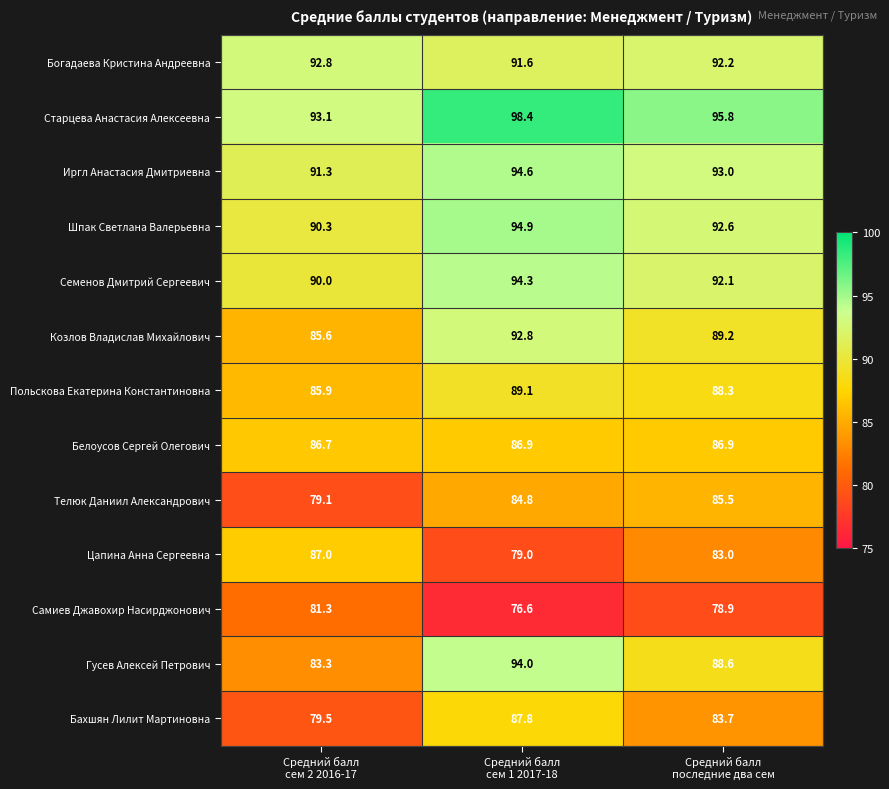

Which series has the largest total across all categories?

Старцева Анастасия Алексеевна